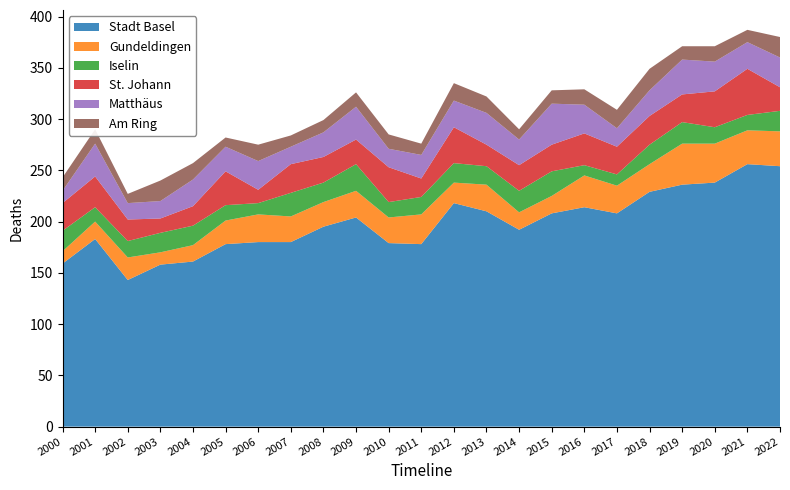

Reading left to right, transcribe all the data shown in this chart.

Stadt Basel: 2000=159	2001=183	2002=143	2003=158	2004=161	2005=178	2006=180	2007=180	2008=195	2009=204	2010=179	2011=178	2012=218	2013=210	2014=192	2015=208	2016=214	2017=208	2018=229	2019=236	2020=238	2021=256	2022=254
Gundeldingen: 2000=12	2001=17	2002=22	2003=12	2004=16	2005=23	2006=27	2007=25	2008=24	2009=26	2010=25	2011=29	2012=20	2013=26	2014=17	2015=17	2016=31	2017=27	2018=27	2019=40	2020=38	2021=33	2022=34
Iselin: 2000=20	2001=14	2002=16	2003=19	2004=19	2005=15	2006=11	2007=23	2008=19	2009=26	2010=15	2011=17	2012=19	2013=18	2014=21	2015=24	2016=10	2017=11	2018=19	2019=21	2020=16	2021=15	2022=20
St. Johann: 2000=27	2001=30	2002=21	2003=14	2004=19	2005=33	2006=13	2007=28	2008=25	2009=24	2010=34	2011=18	2012=35	2013=21	2014=25	2015=26	2016=31	2017=27	2018=28	2019=27	2020=35	2021=45	2022=23
Matthäus: 2000=12	2001=32	2002=16	2003=17	2004=26	2005=24	2006=28	2007=17	2008=24	2009=32	2010=18	2011=23	2012=26	2013=31	2014=25	2015=40	2016=28	2017=18	2018=25	2019=34	2020=29	2021=26	2022=29
Am Ring: 2000=13	2001=14	2002=9	2003=20	2004=16	2005=9	2006=16	2007=11	2008=12	2009=14	2010=14	2011=11	2012=17	2013=16	2014=10	2015=13	2016=15	2017=18	2018=21	2019=13	2020=15	2021=12	2022=20